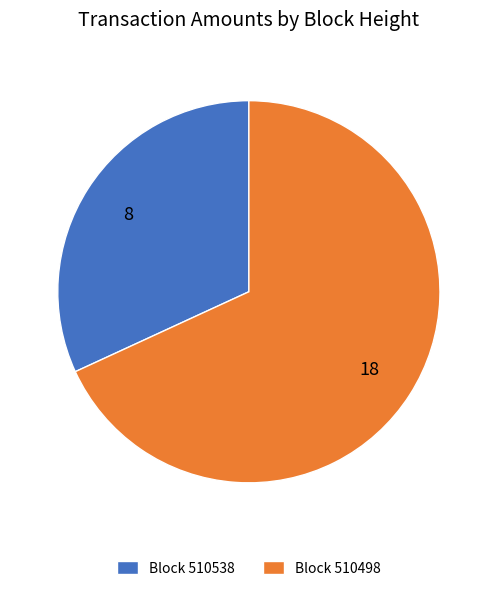

Which category accounts for the majority?

Block 510498